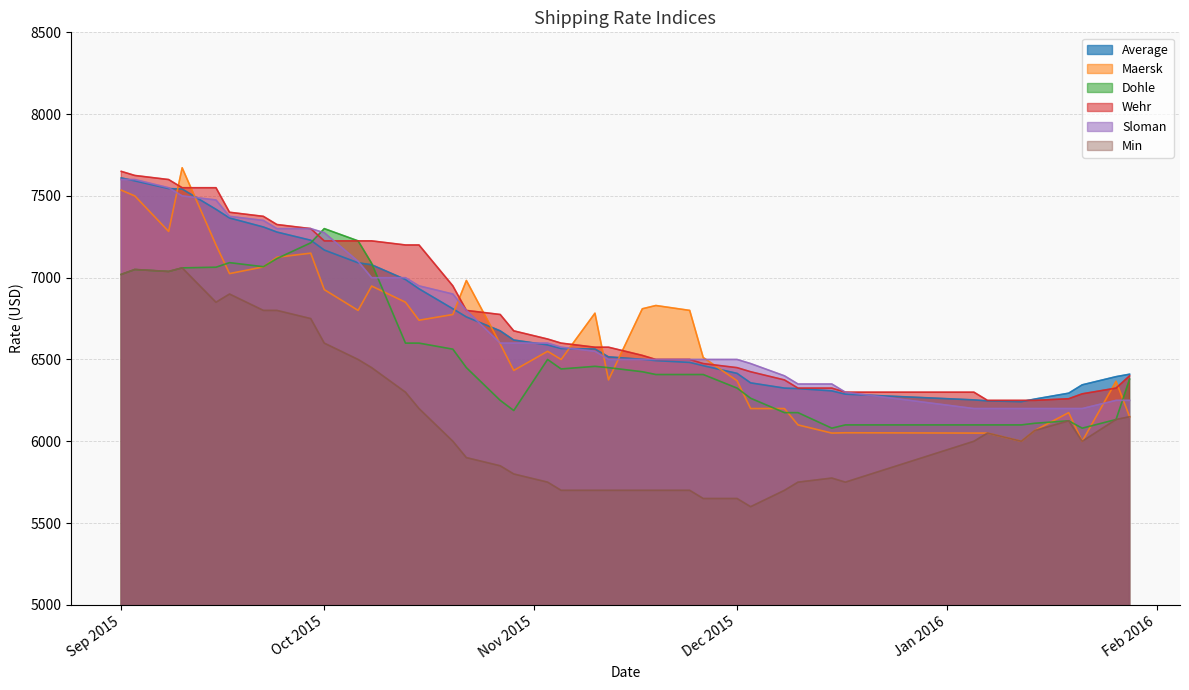

How many data points in Maersk are above 6740?

19